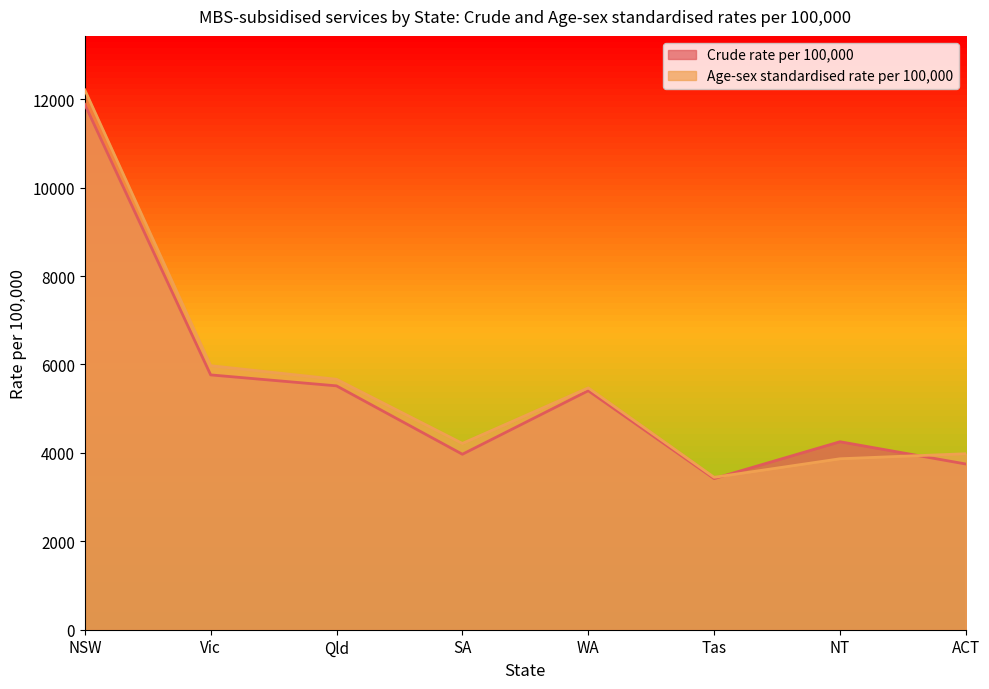

At which category is the sum across all series the highest?

NSW